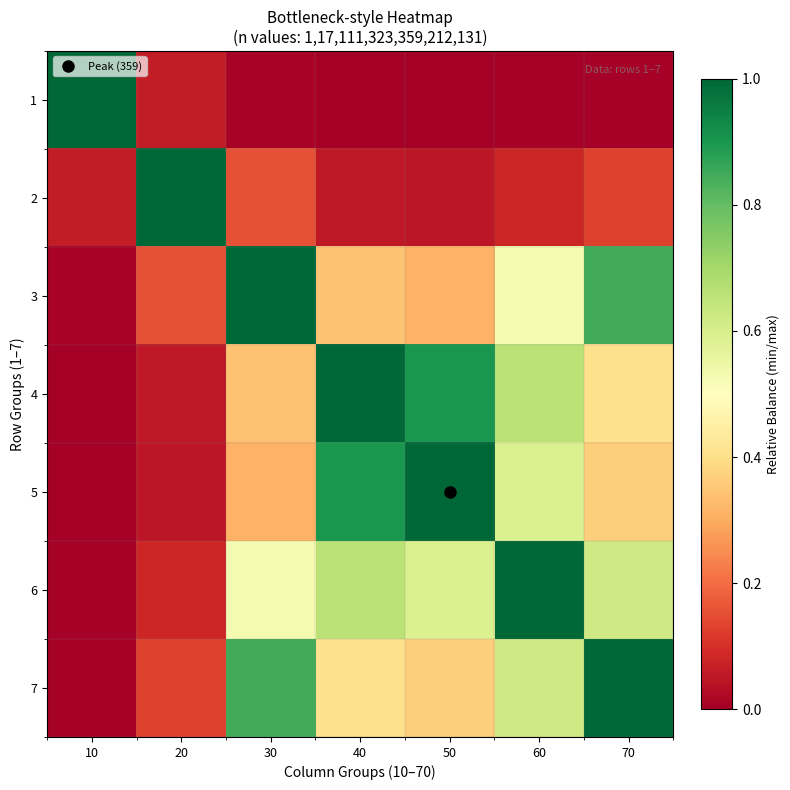

Which series has the largest range (max minus min)?

1